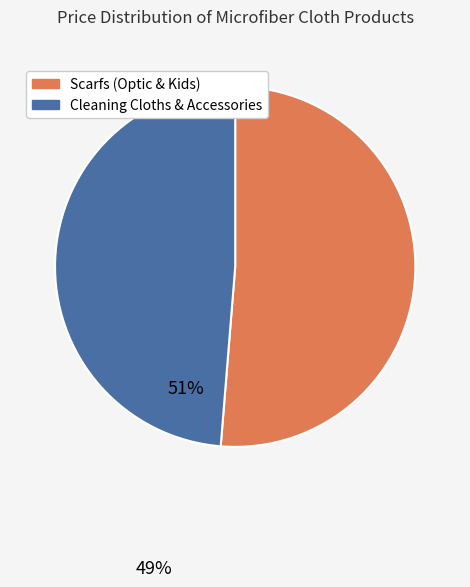

Does any single category account for the majority?

Yes